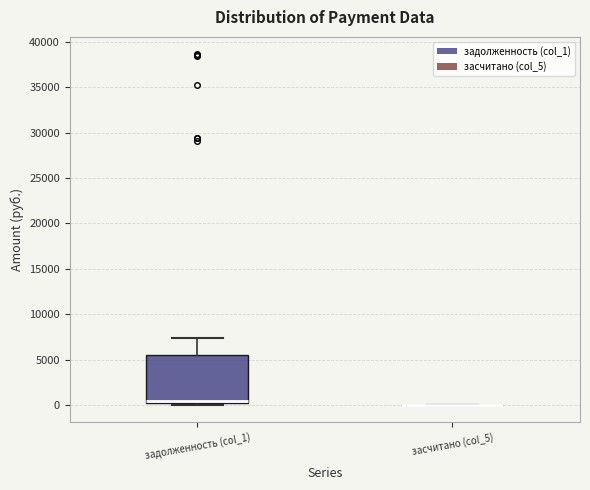

Reading left to right, transcribe this box plot: for each box, give where its median line is, the range the box spans, and where its two whiskers end, as read against the y-axis. The values are not printed on the chart, so give them approximately, as read against the axis.

задолженность (col_1): median 500, box 0 to 5500, whiskers 0 (just below the box's lower edge) to 7500
засчитано (col_5): box collapsed to a line at 0, whiskers 0 to 0